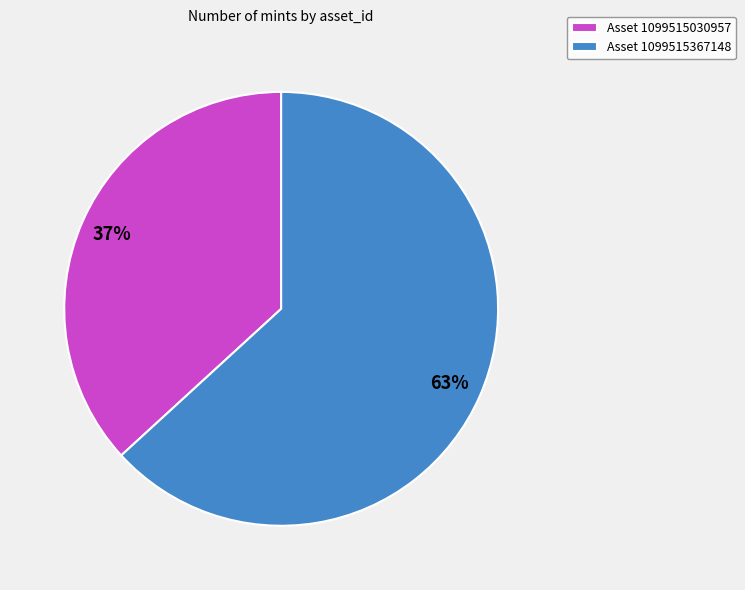

How many slices are in this pie chart?

2